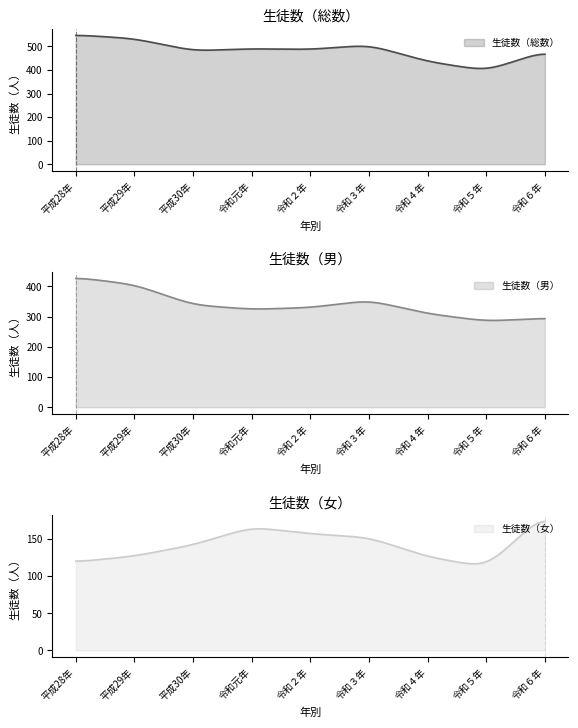

At which category does the chart reach its minimum across all series?

令和５年